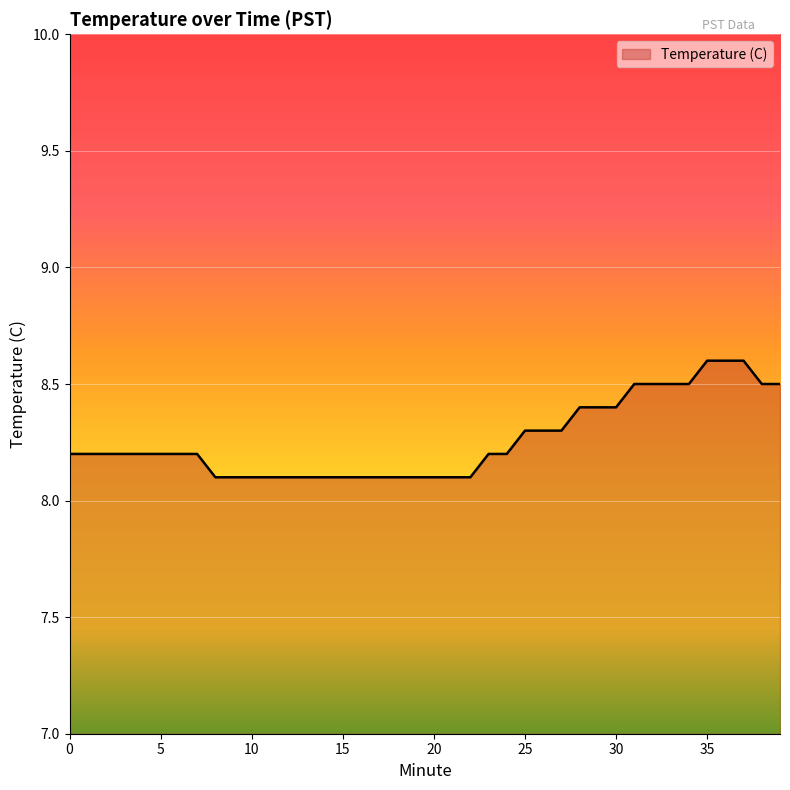

What is the difference between the maximum and minimum values?

0.5